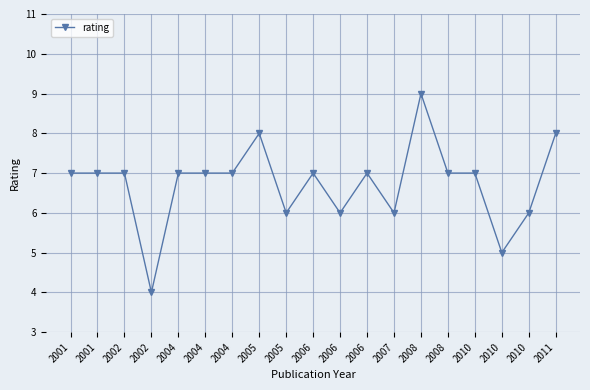

What is the minimum value shown in the chart?

4